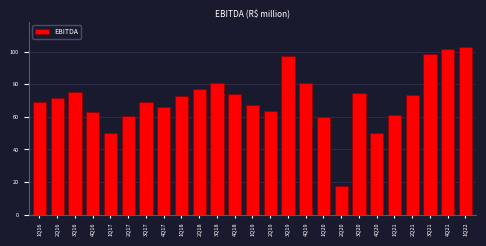

What is the average value?

71.2